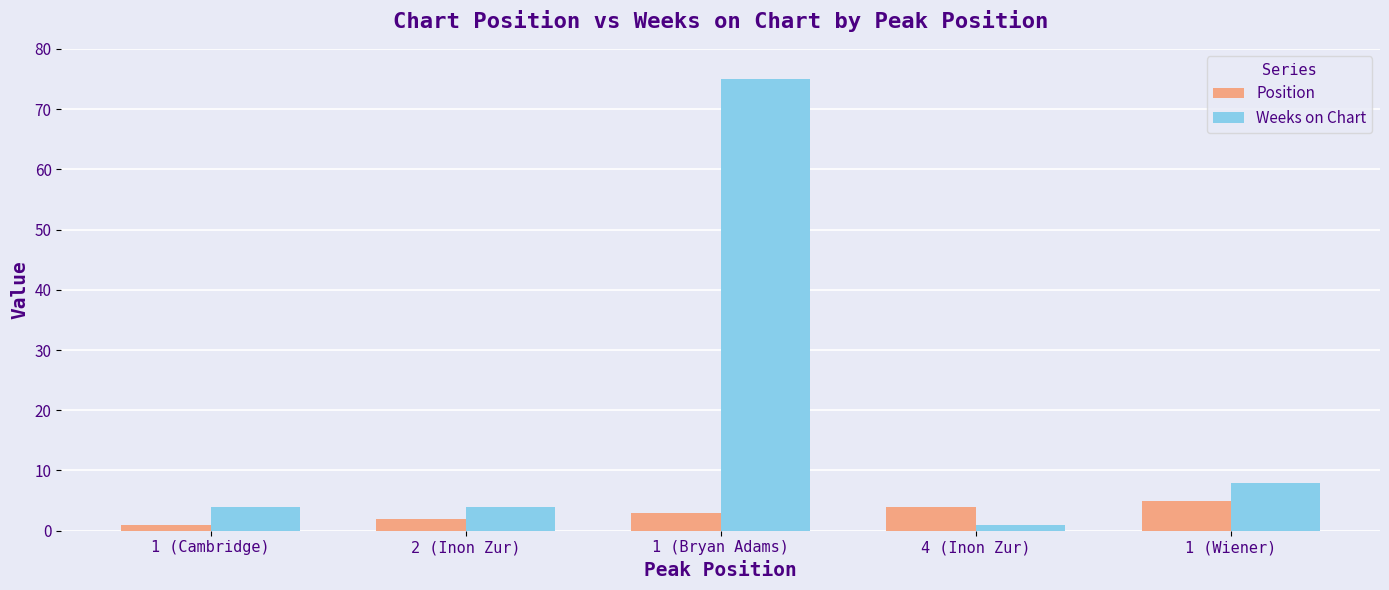

What is the value of the Position bar at the 2nd from the left?

2